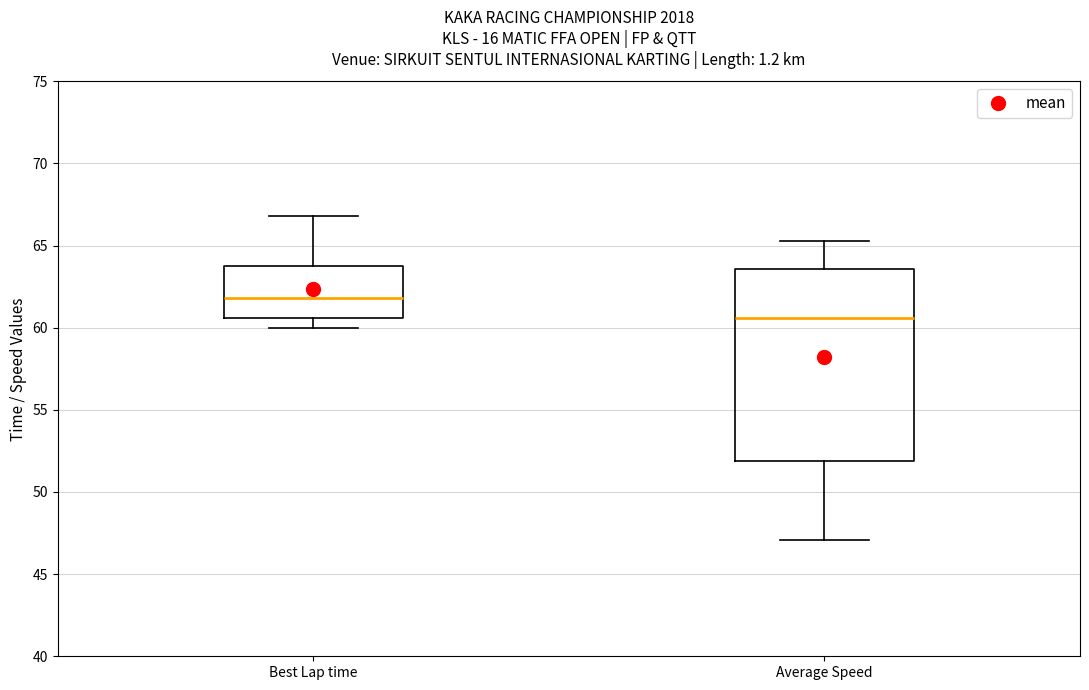

Reading left to right, read every box against the y-axis: the position of its median line, the range the box covers, and the ends of its whiskers. The values are not printed on the chart, so give them approximately, as read against the axis.

Best Lap time: median 62.0, box 60.5 to 64.0, whiskers 60.0 to 67.0
Average Speed: median 60.5, box 52.0 to 63.5, whiskers 47.0 to 65.5